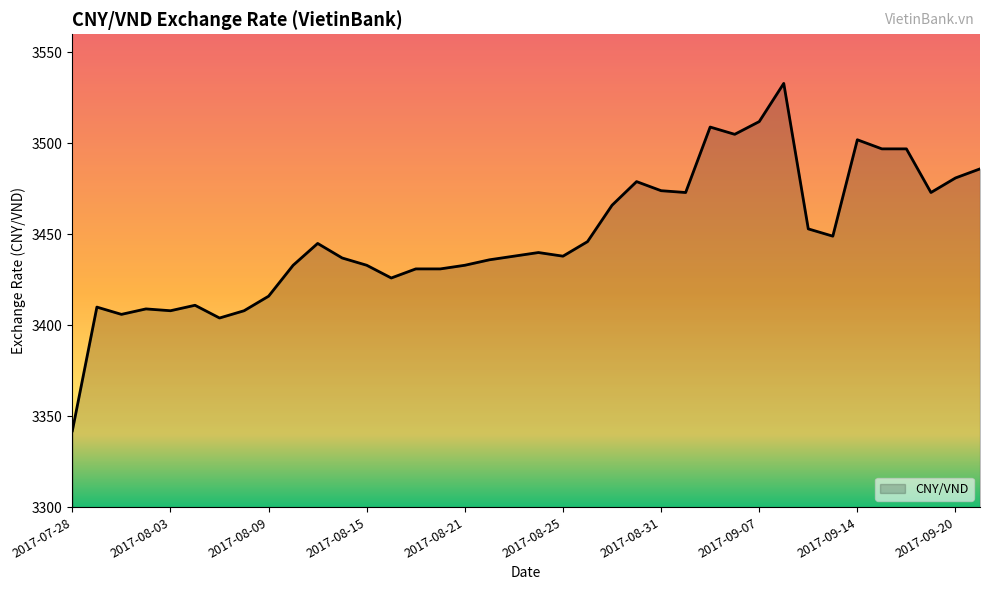

What is the difference between the maximum and minimum values?

191